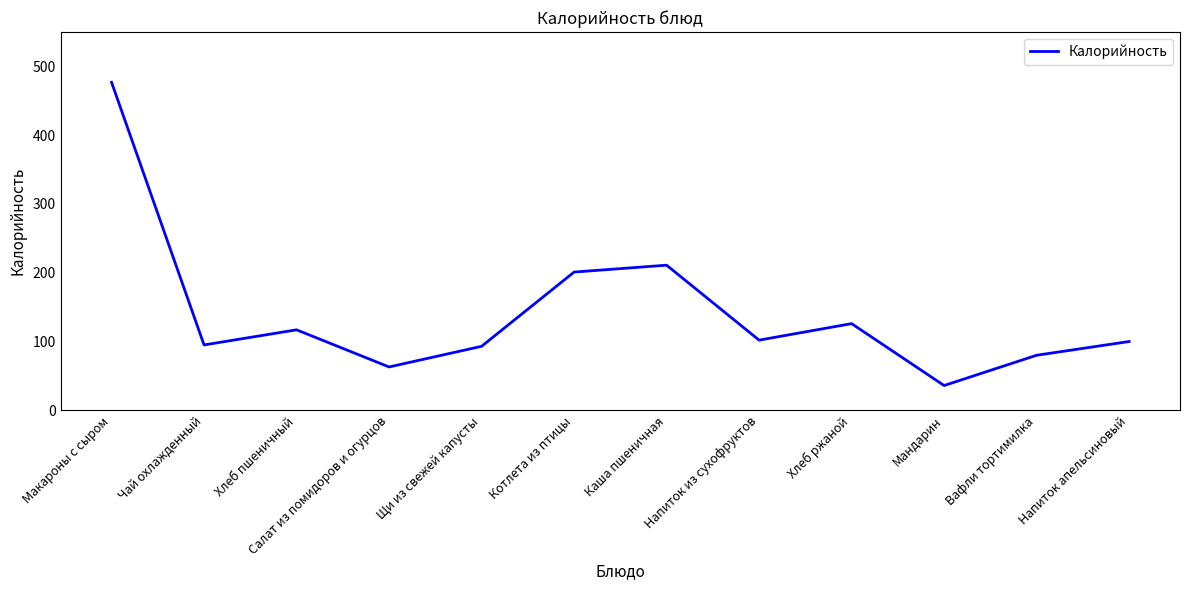

Where is the data nearest to the value 256?

Каша пшеничная